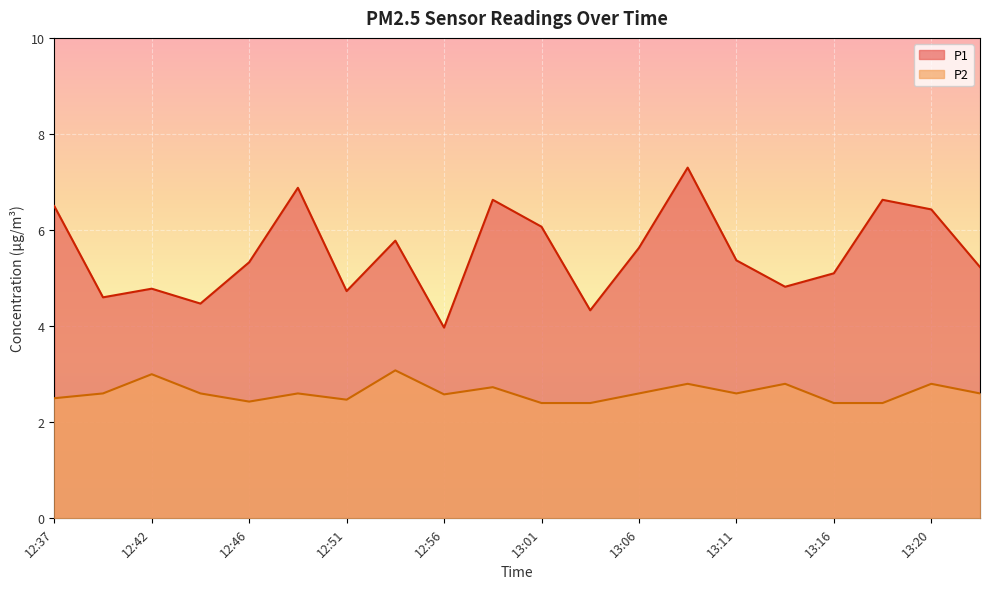

At 12:42, list the series in order from largest to smallest.

P1, P2